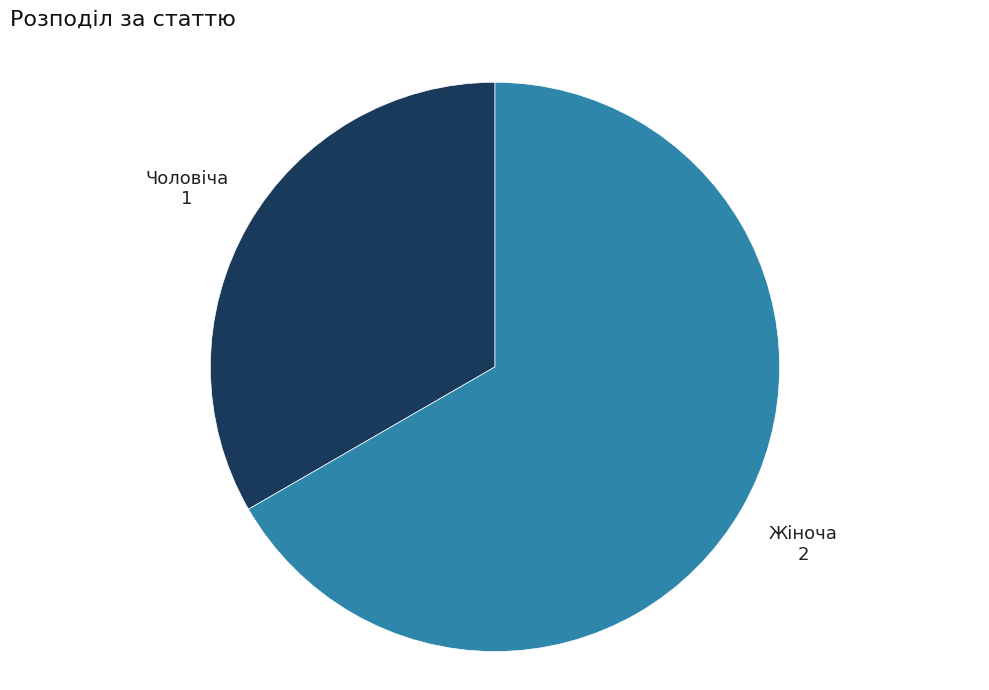

Which has a higher value, Чоловіча or Жіноча?

Жіноча